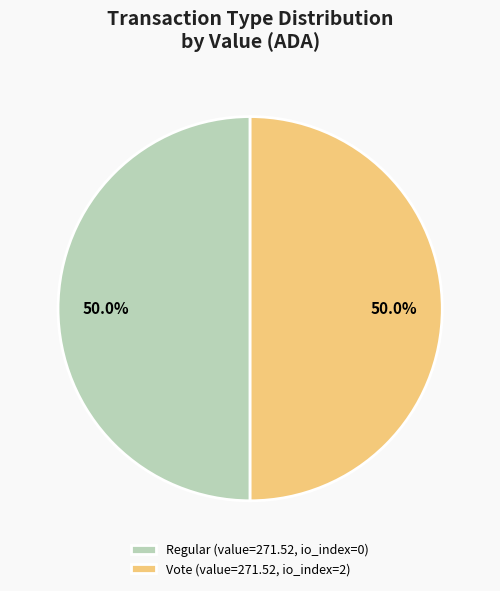

Do Regular and Vote together represent more than half of the pie?

Yes